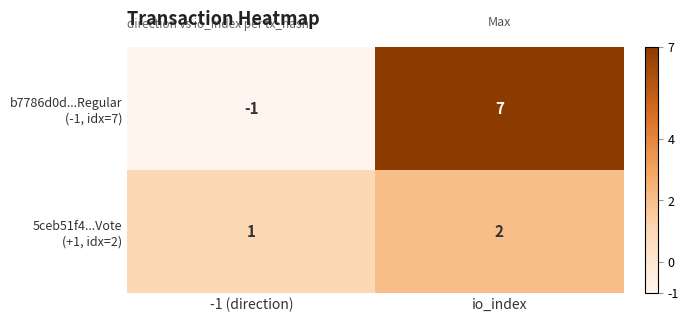

What is the greatest value displayed?

7